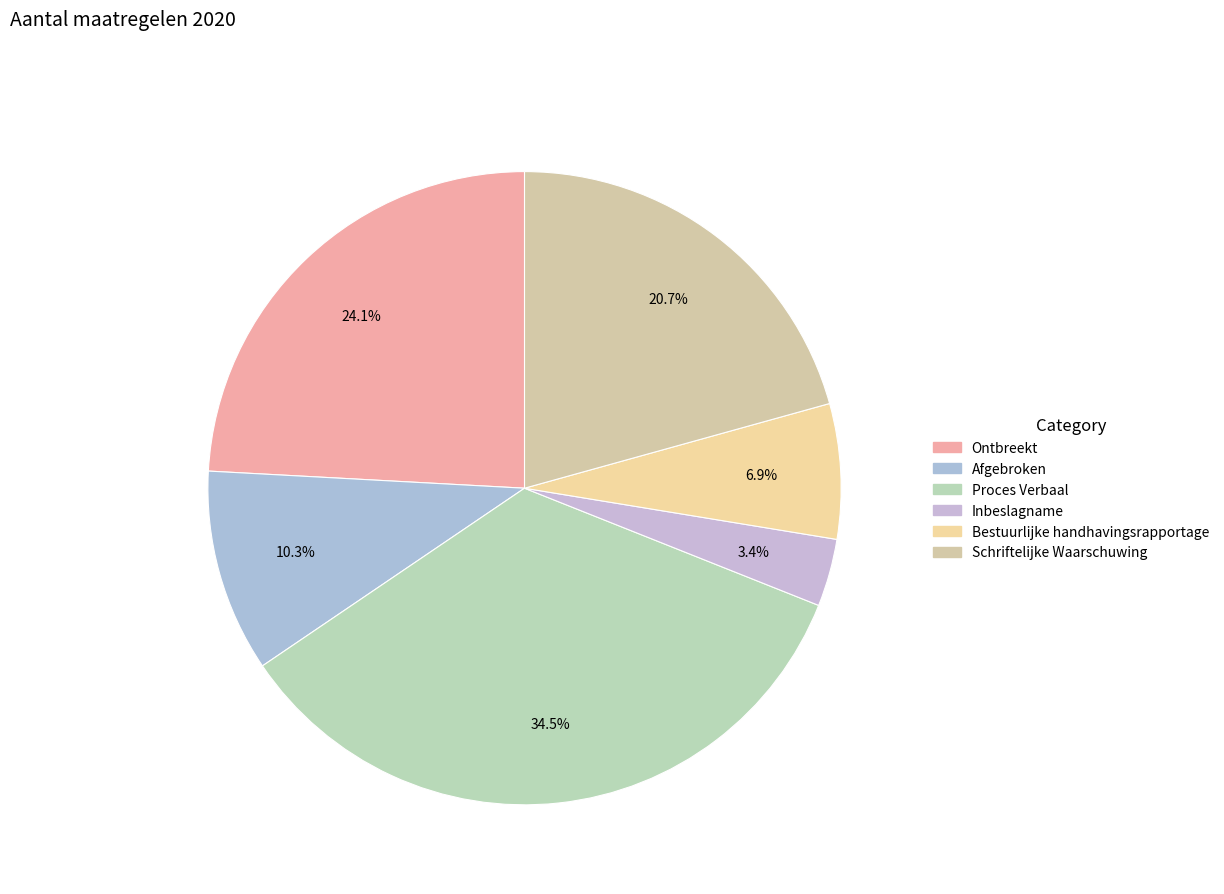

Which slice is the largest?

Proces Verbaal